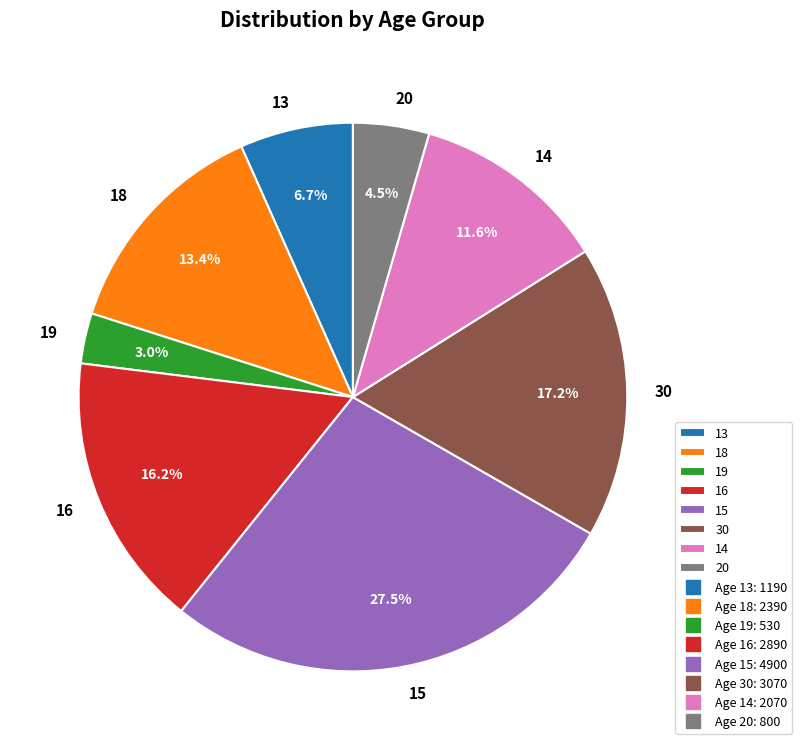

Between 20 and 30, which is larger?

30